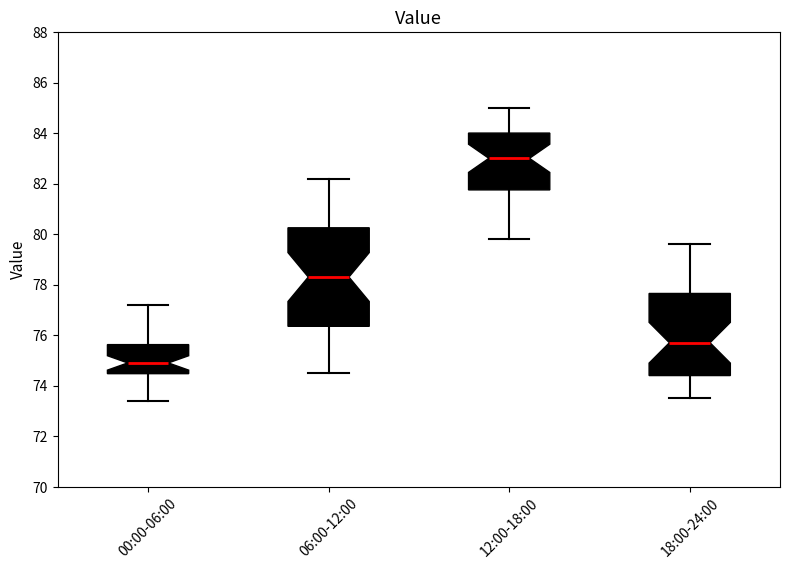

Comparing the boxes themselves (not the whiskers), which one is the tallest?

06:00-12:00